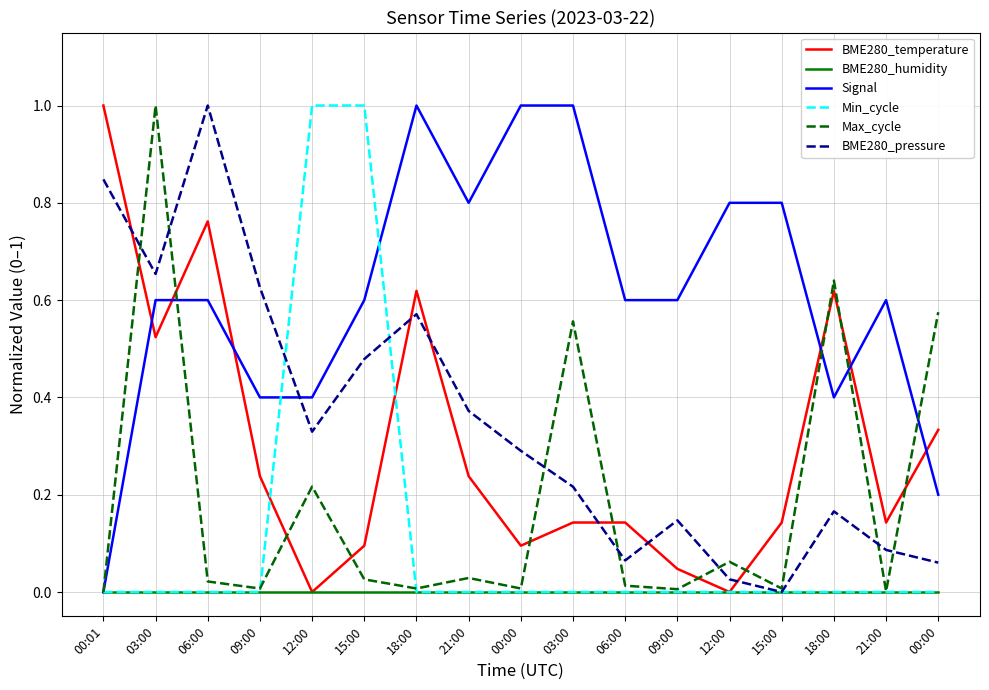

What is the spread (max minus min) of values at 06:00?

1.0